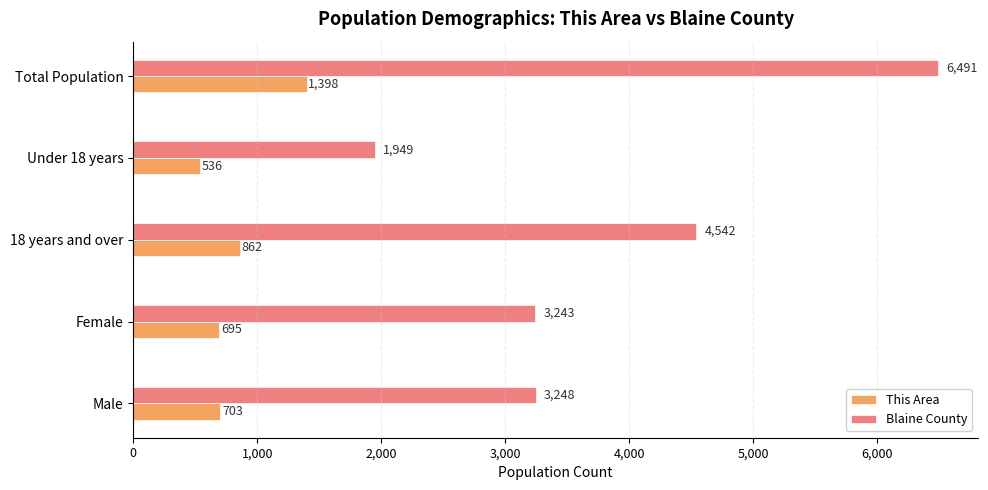

How many data points in This Area are less than 703?

2